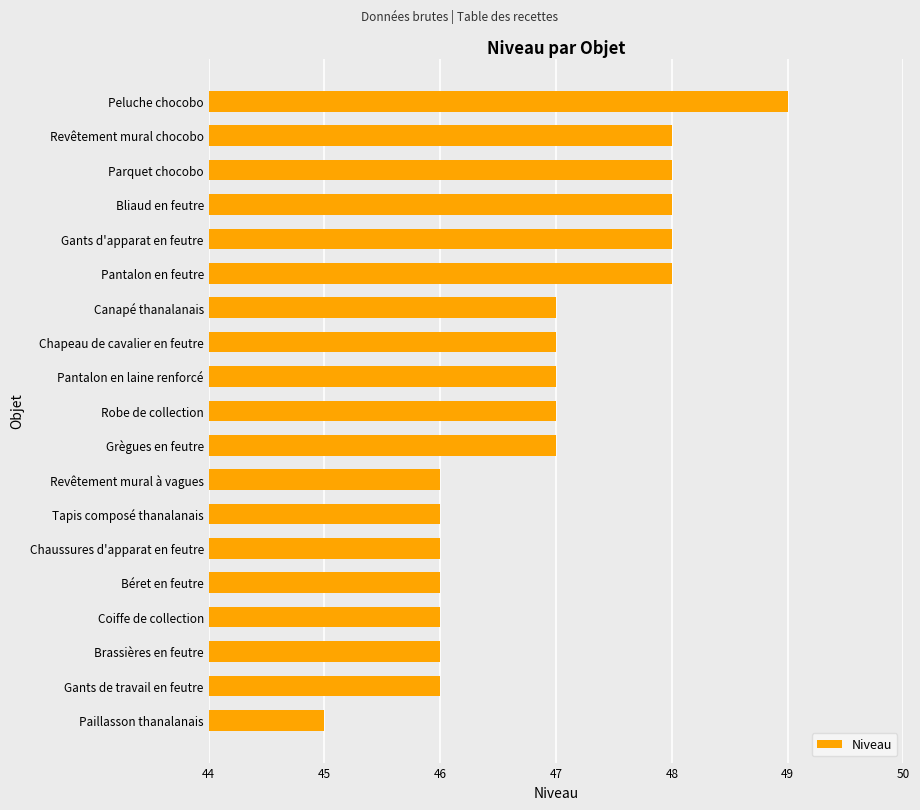

Reading bottom to top, what are all the values shown in this chart?

Paillasson thanalanais=45	Gants de travail en feutre=46	Brassières en feutre=46	Coiffe de collection=46	Béret en feutre=46	Chaussures d'apparat en feutre=46	Tapis composé thanalanais=46	Revêtement mural à vagues=46	Grègues en feutre=47	Robe de collection=47	Pantalon en laine renforcé=47	Chapeau de cavalier en feutre=47	Canapé thanalanais=47	Pantalon en feutre=48	Gants d'apparat en feutre=48	Bliaud en feutre=48	Parquet chocobo=48	Revêtement mural chocobo=48	Peluche chocobo=49